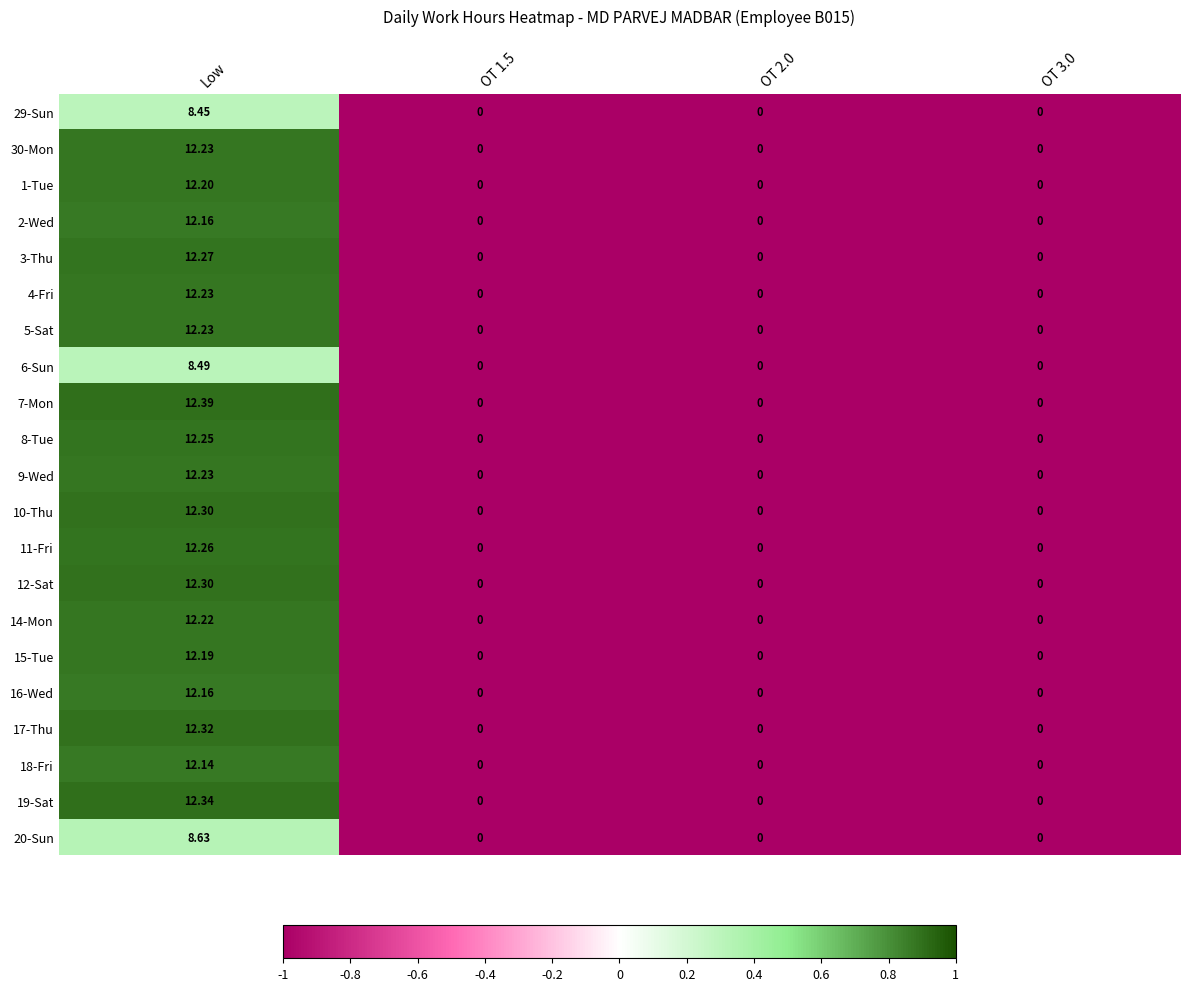

What is the total value across all series at OT 1.5?

0.0